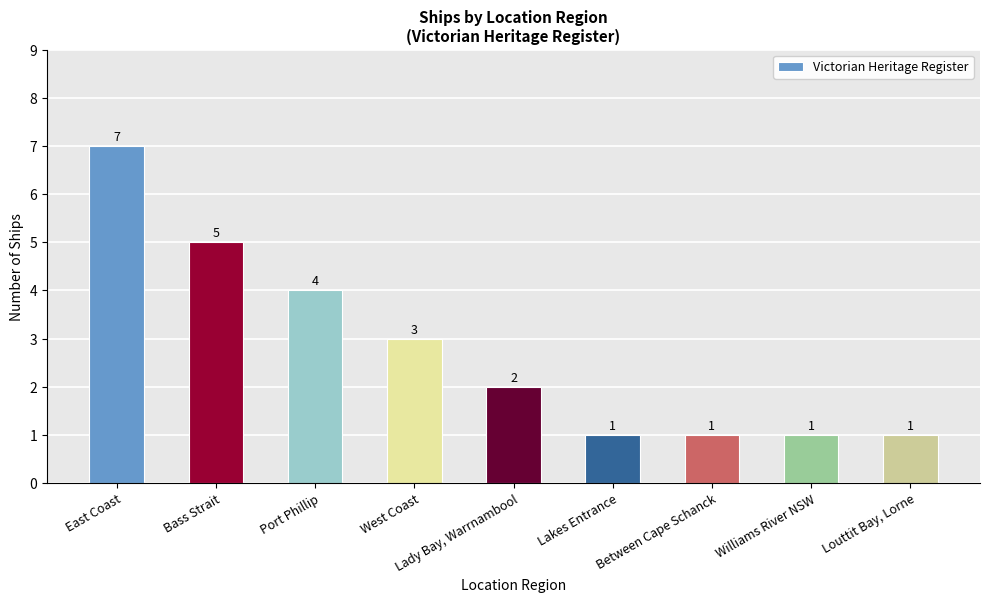

At which category does the chart reach its peak across all series?

East Coast